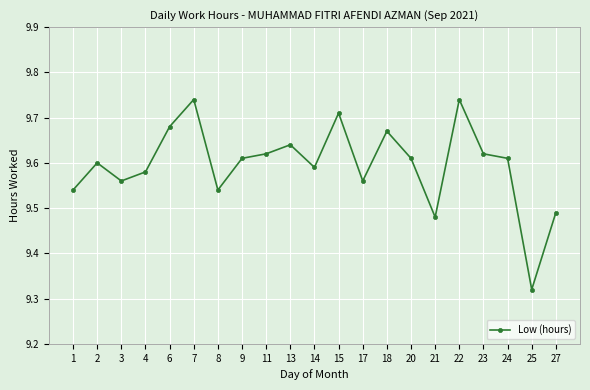

Which label corresponds to the smallest value in the chart?

25